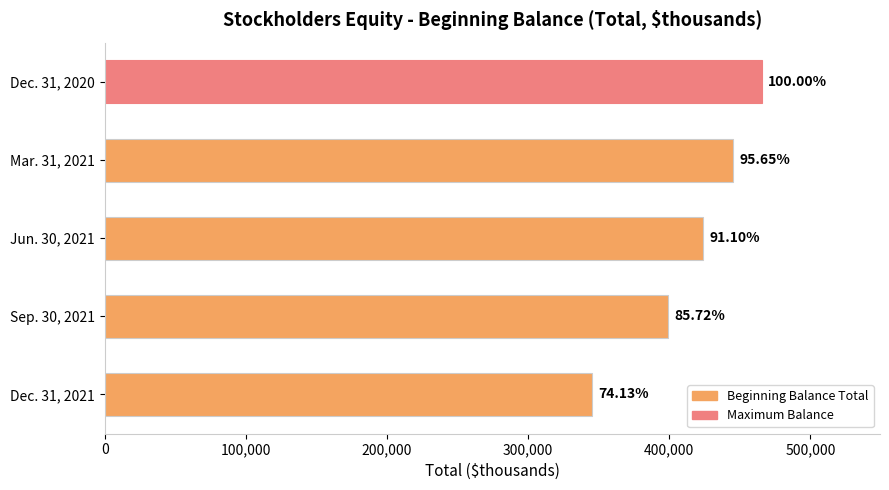

Are the bars horizontal?

Yes